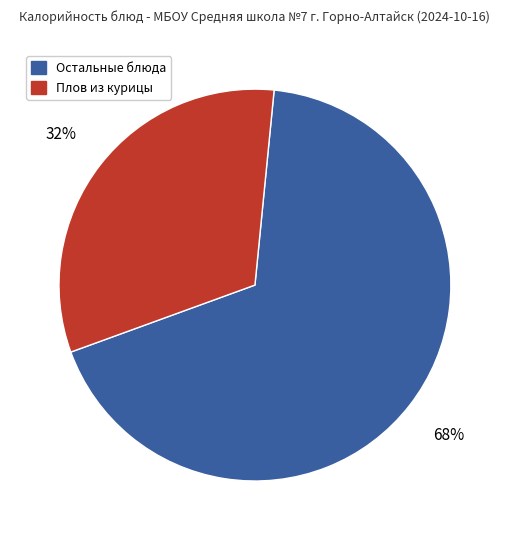

To the nearest percent, what is the average slice percentage?

50%